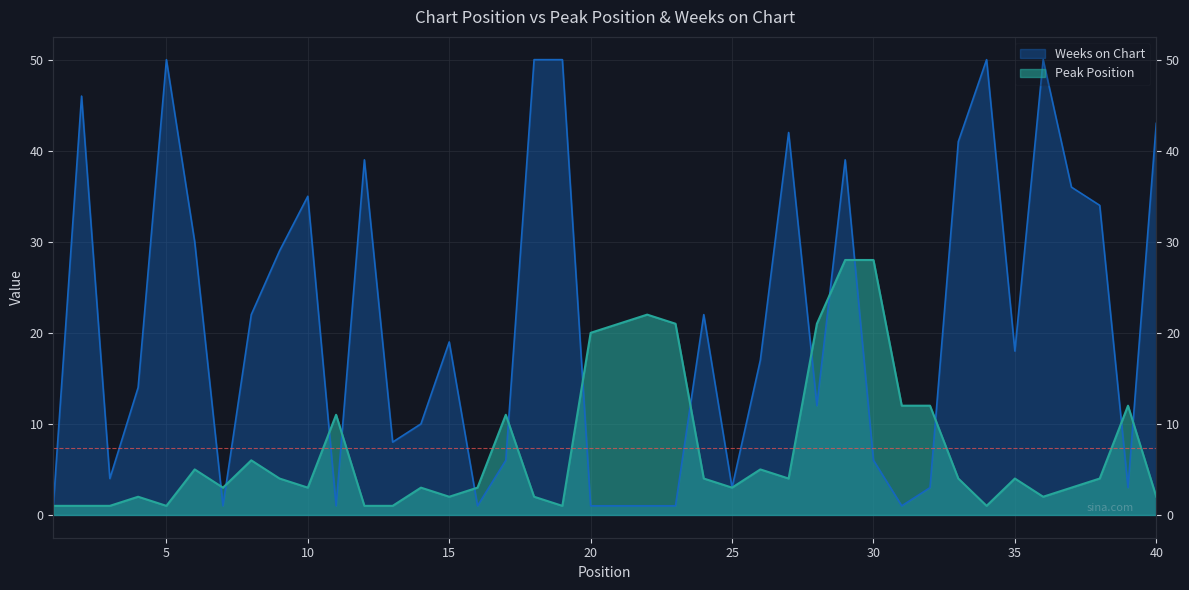

Between which two adjacent categories do Weeks on Chart and Peak Position first intersect?

6 and 7